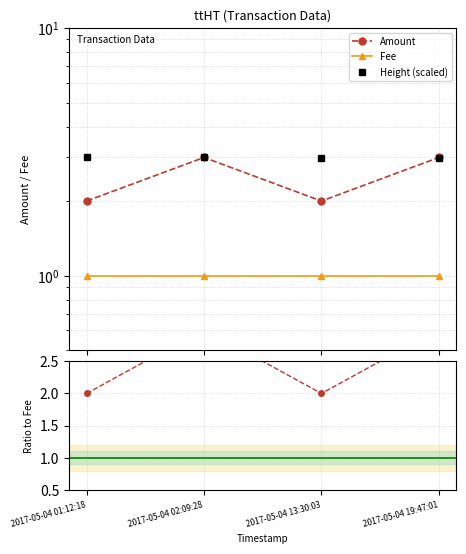

Reading right to left, list all the values displayed in this chart.

Amount: 2017-05-04 19:47:01=3.0	2017-05-04 13:30:03=2.0	2017-05-04 02:09:28=3.0	2017-05-04 01:12:18=2.0
Fee: 2017-05-04 19:47:01=1.0	2017-05-04 13:30:03=1.0	2017-05-04 02:09:28=1.0	2017-05-04 01:12:18=1.0
Height (scaled): 2017-05-04 19:47:01=3.0	2017-05-04 13:30:03=3.0	2017-05-04 02:09:28=3.0	2017-05-04 01:12:18=3.0
Amount/Fee: 2017-05-04 19:47:01=3.0	2017-05-04 13:30:03=2.0	2017-05-04 02:09:28=3.0	2017-05-04 01:12:18=2.0